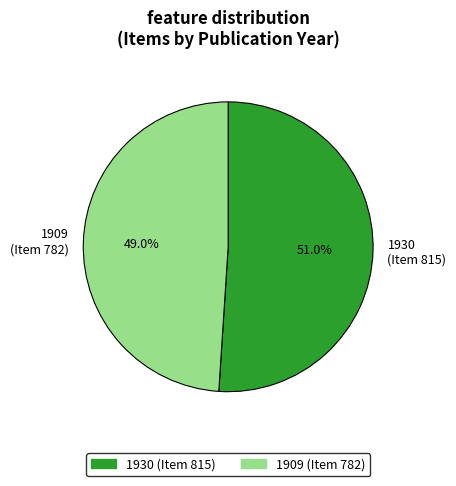

To the nearest percent, what is the difference between the largest and smallest slice percentages?

2%